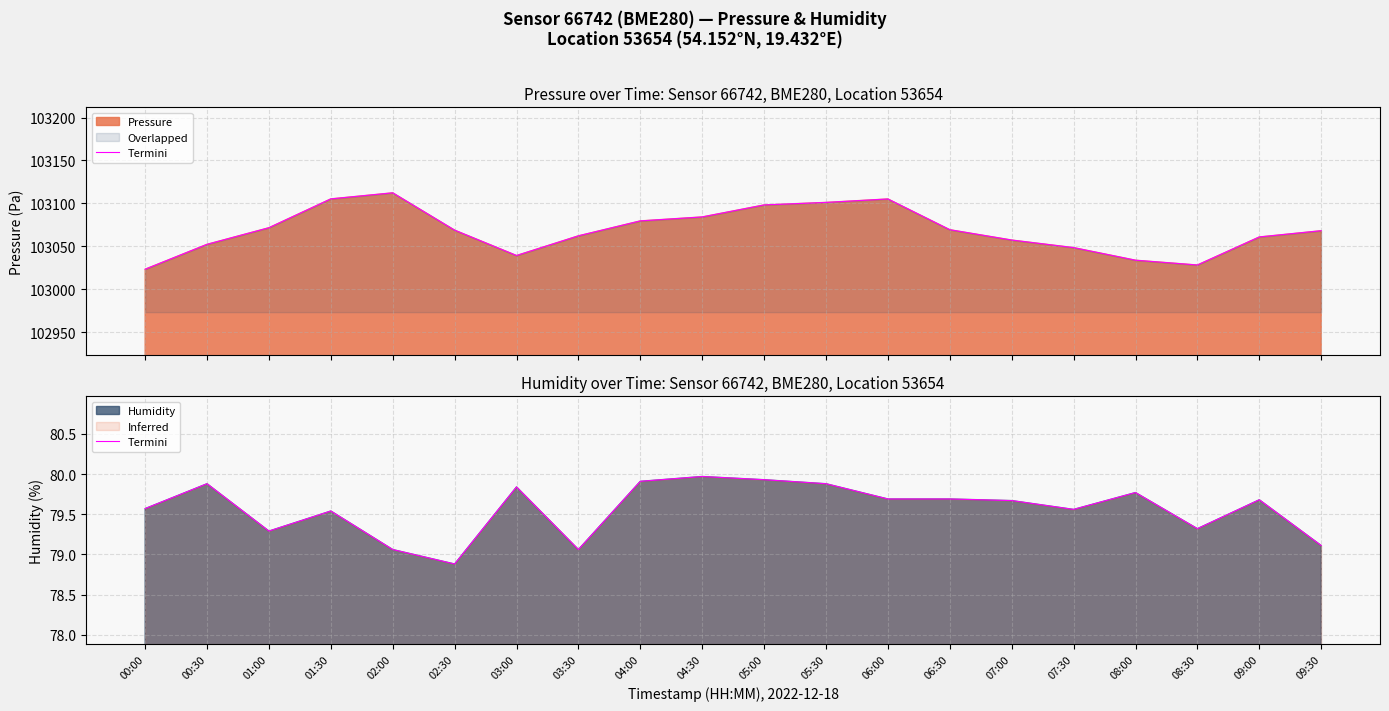

The value at 00:30 is 17.7. True or false?

False